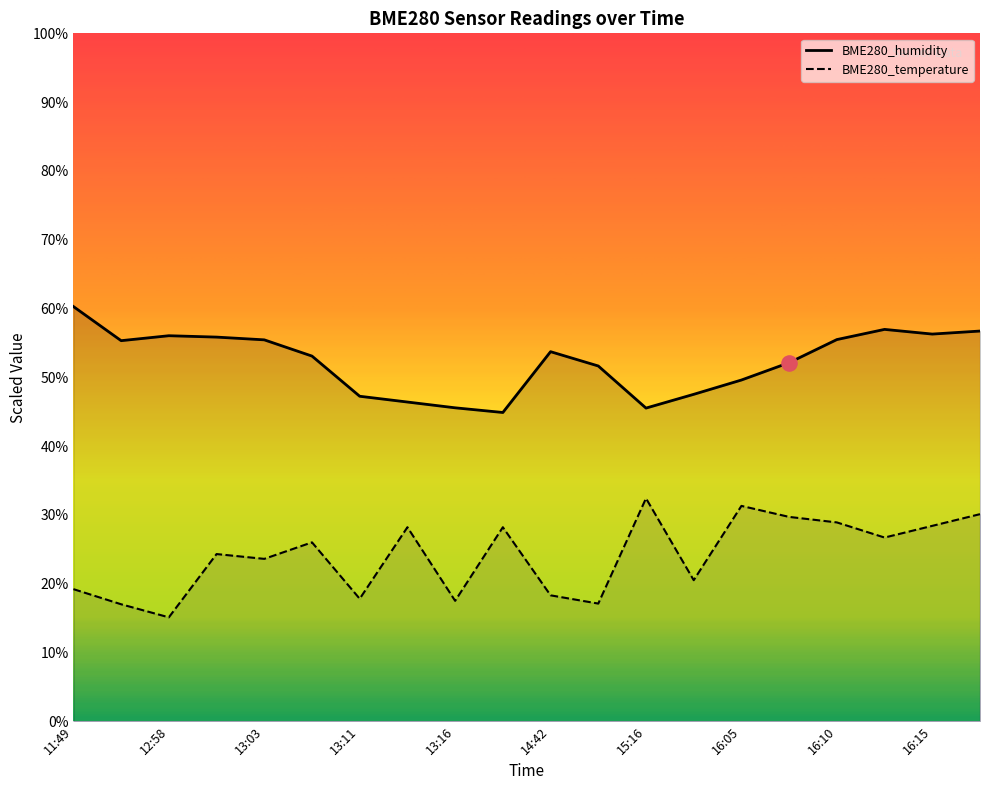

Which series has the largest total across all categories?

BME280_humidity